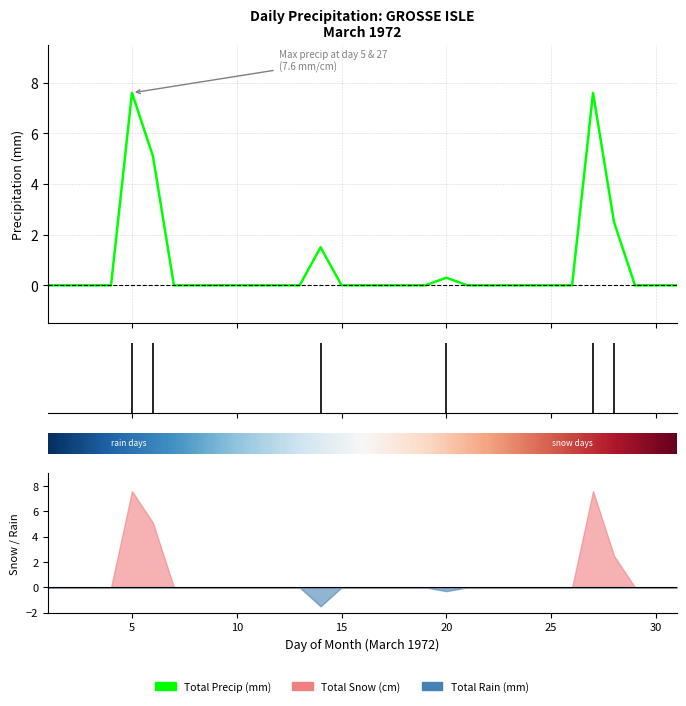

What is the sum of all Total Precip (mm) values?

24.6